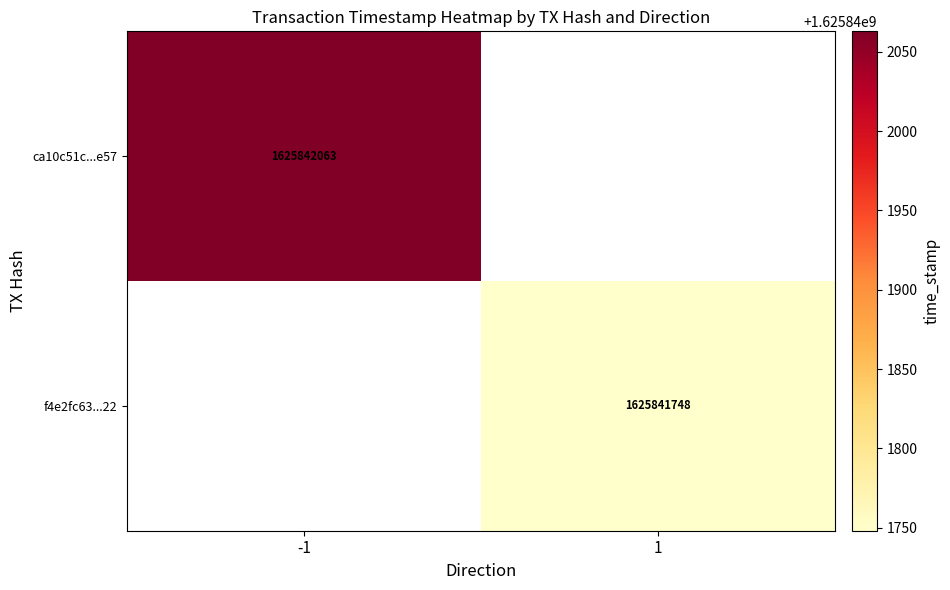

Is the value of f4e2fc6319661af164bff31375afda461ce9e22 at 1 greater than the value of ca10c51c24c000b4e21ae47dfc6525bc1abae57 at 0?

Yes